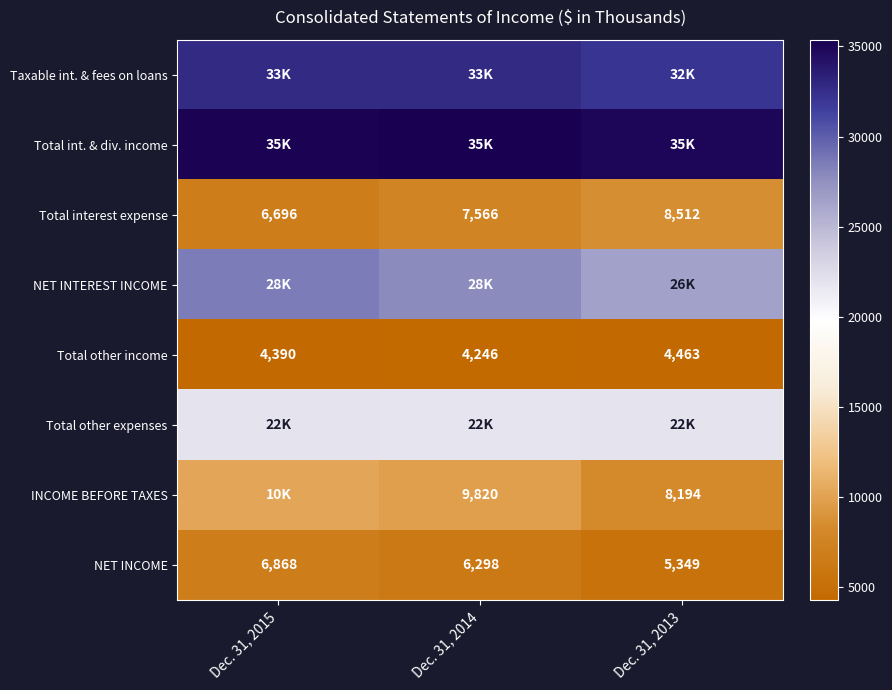

What is the total value across all series at Dec. 31, 2014?

145648